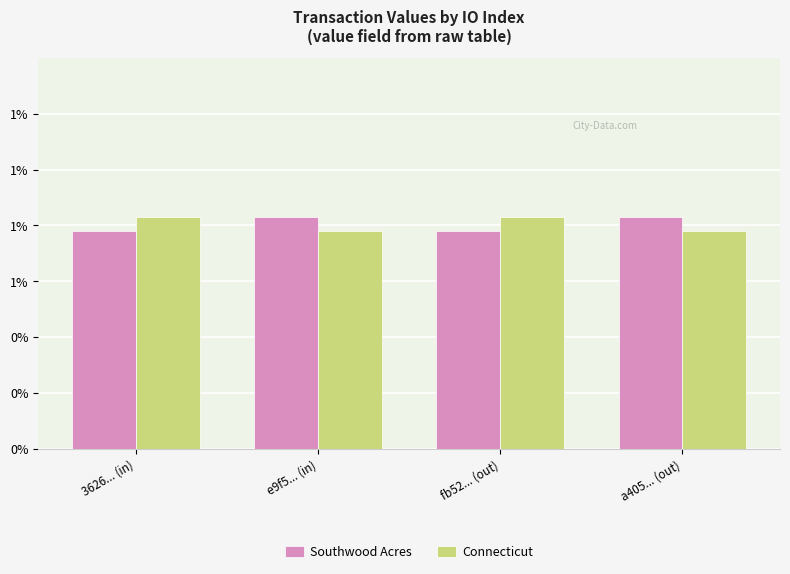

What are all the series names shown in the legend?

Southwood Acres, Connecticut